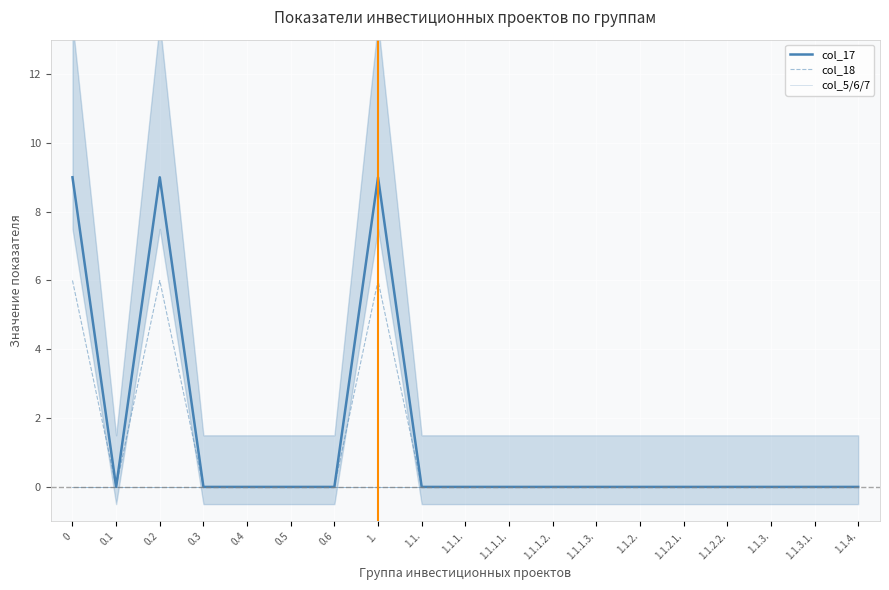

What is the average value of the col_18 series?

1